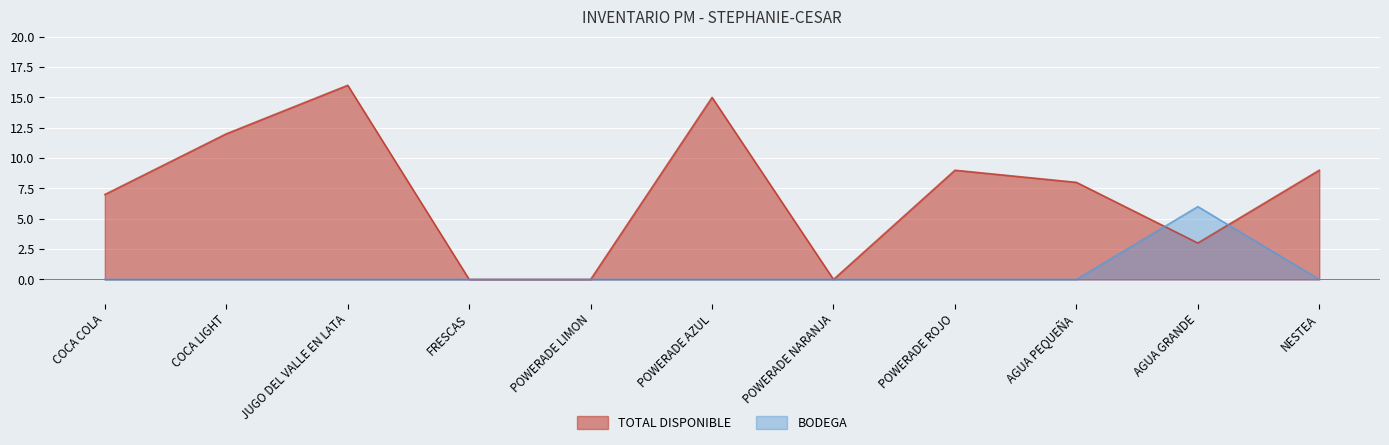

Count the number of categories in the chart.

11